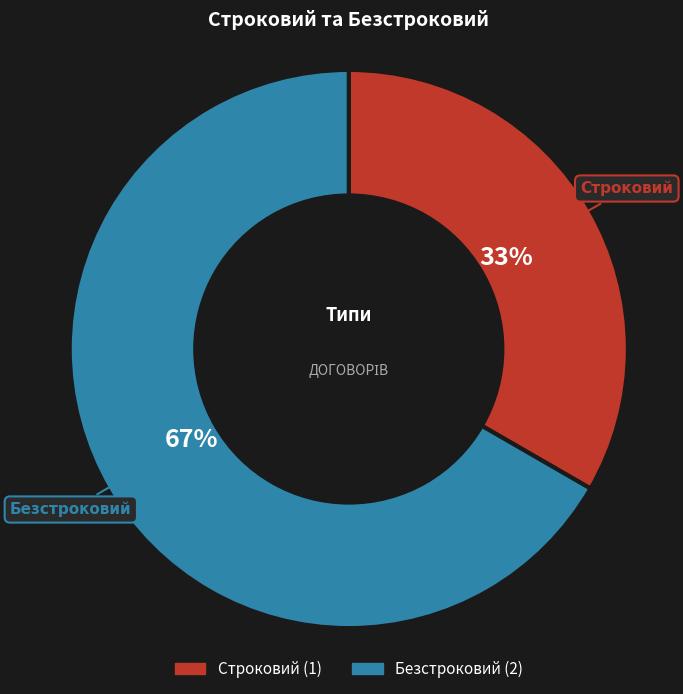

To the nearest percent, what is the combined percentage of Безстроковий and Строковий?

100%